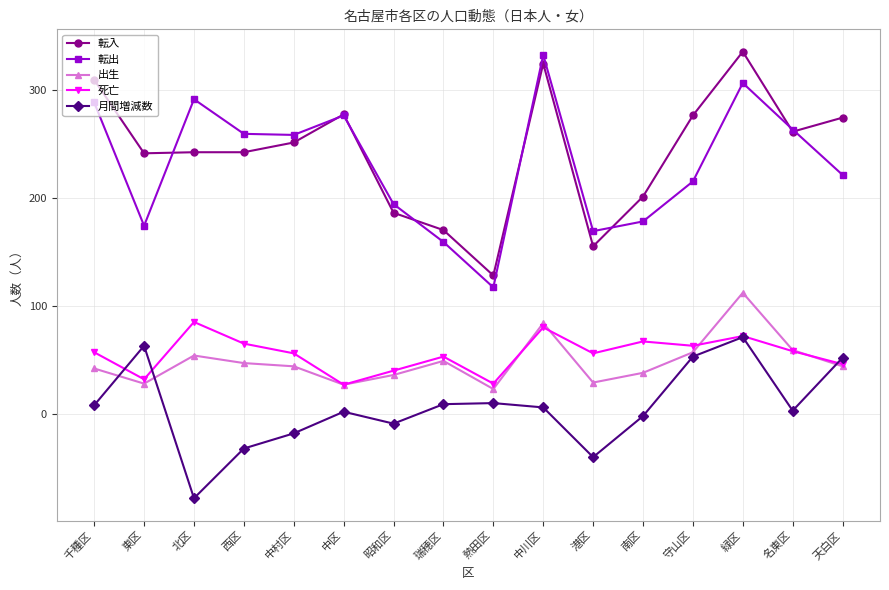

What is the difference between the maximum and minimum values in the 出生 series?

89